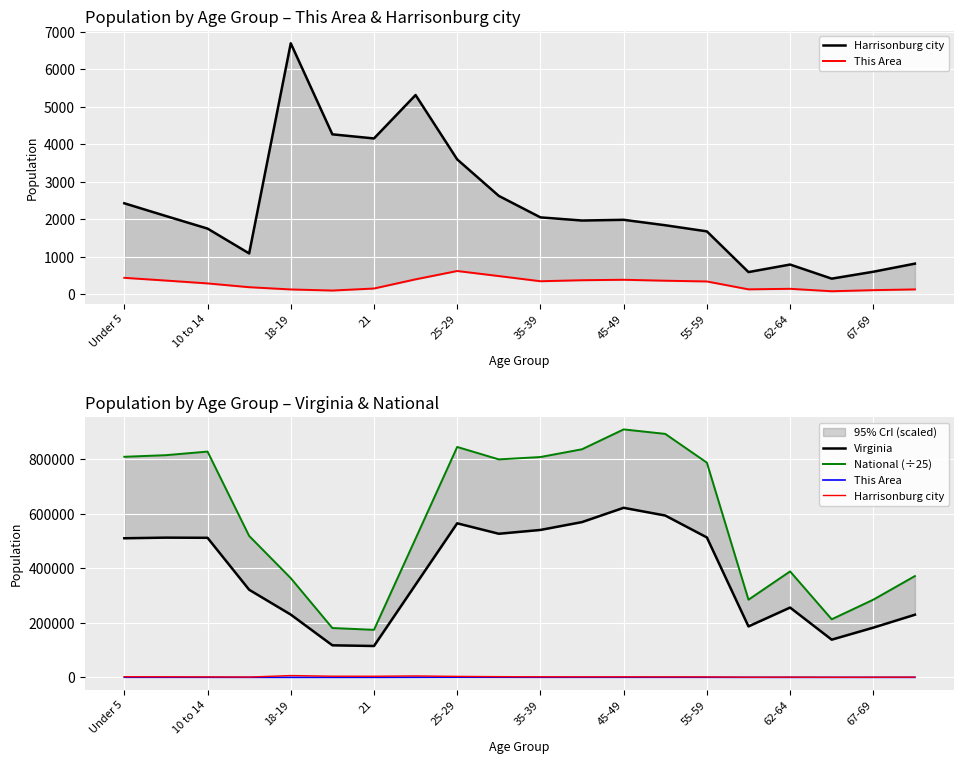

Does the chart display data point markers on the line(s)?

No